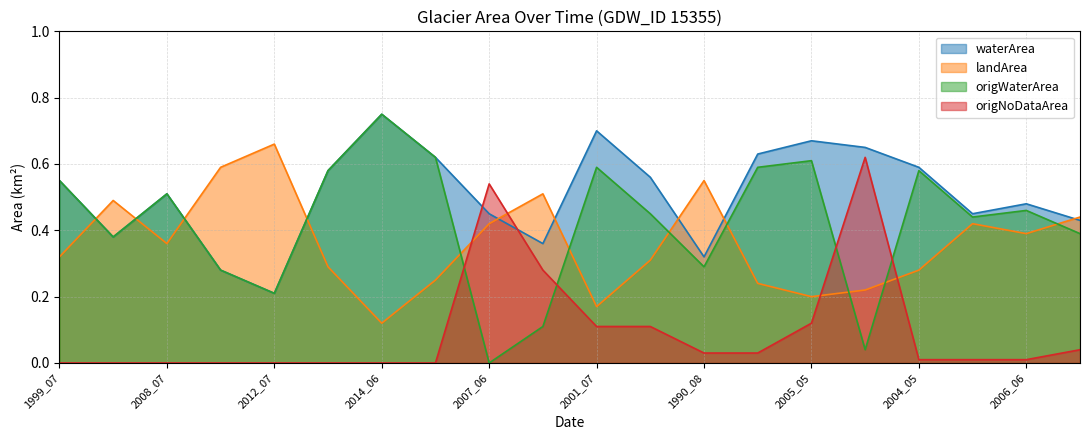

The landArea series shows 0.3 at 1999_07. True or false?

True